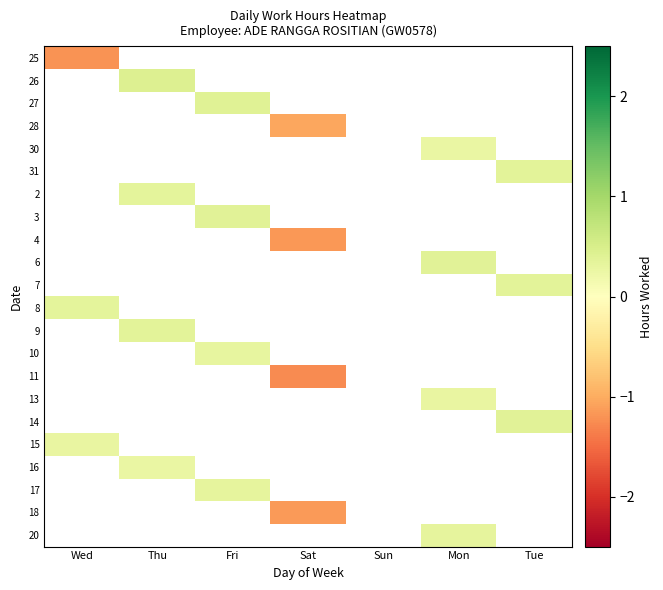

At Tue, list the series in order from smallest to largest.

25, 26, 27, 28, 30, 31, 2, 3, 4, 6, 7, 8, 9, 10, 11, 13, 14, 15, 16, 17, 18, 20